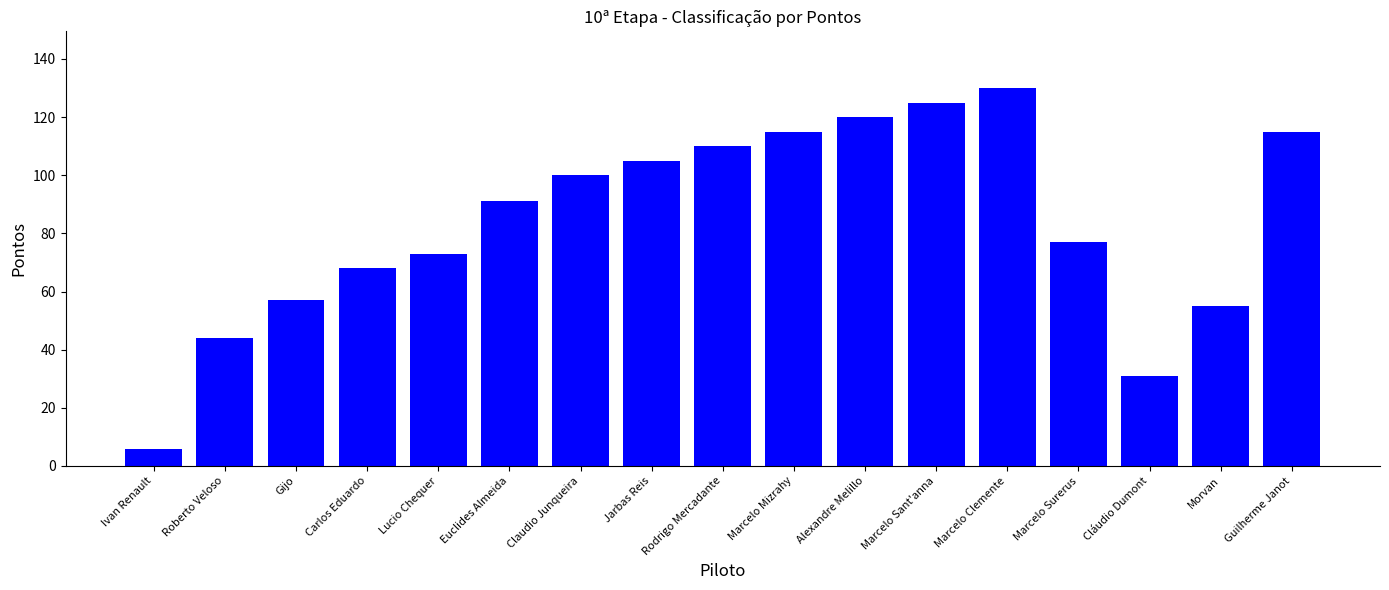

What is the difference between the maximum and second lowest values?

99